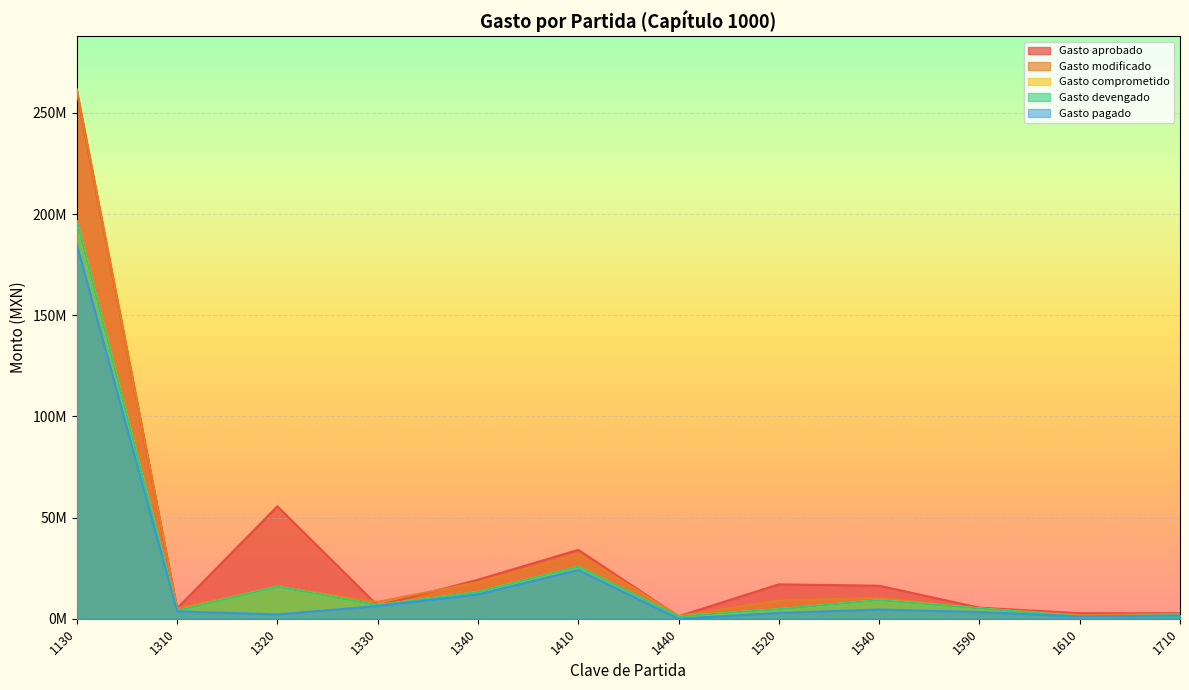

Which label corresponds to the largest value in the chart?

1130